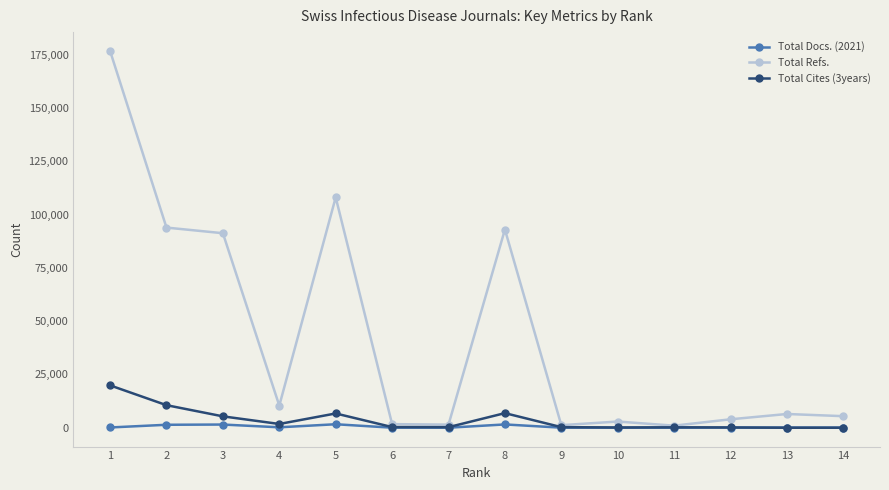

True or false: Total Docs. (2021) has a value of 18 at 7.

True